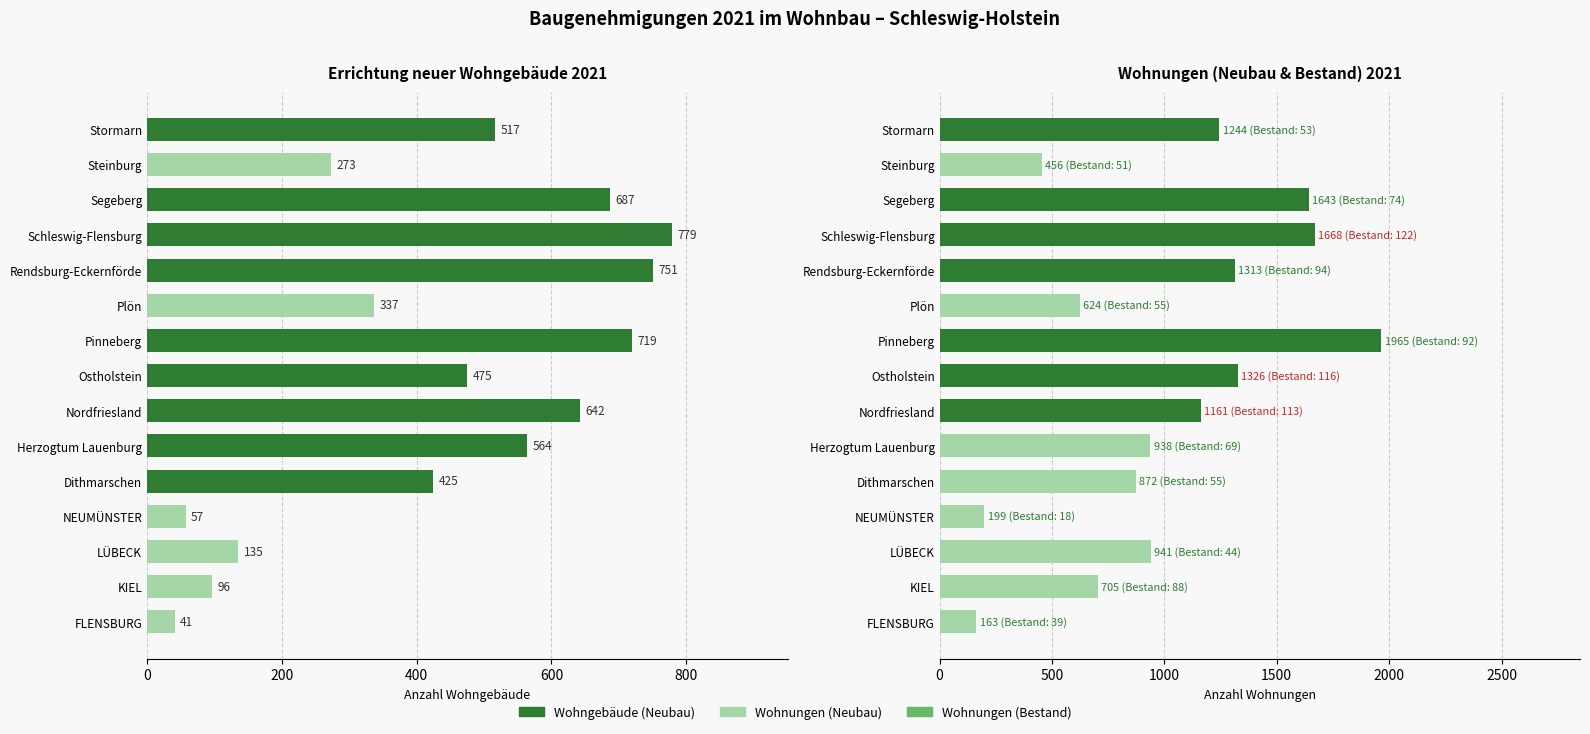

What is the total value across all series at Rendsburg-Eckernförde?

2064